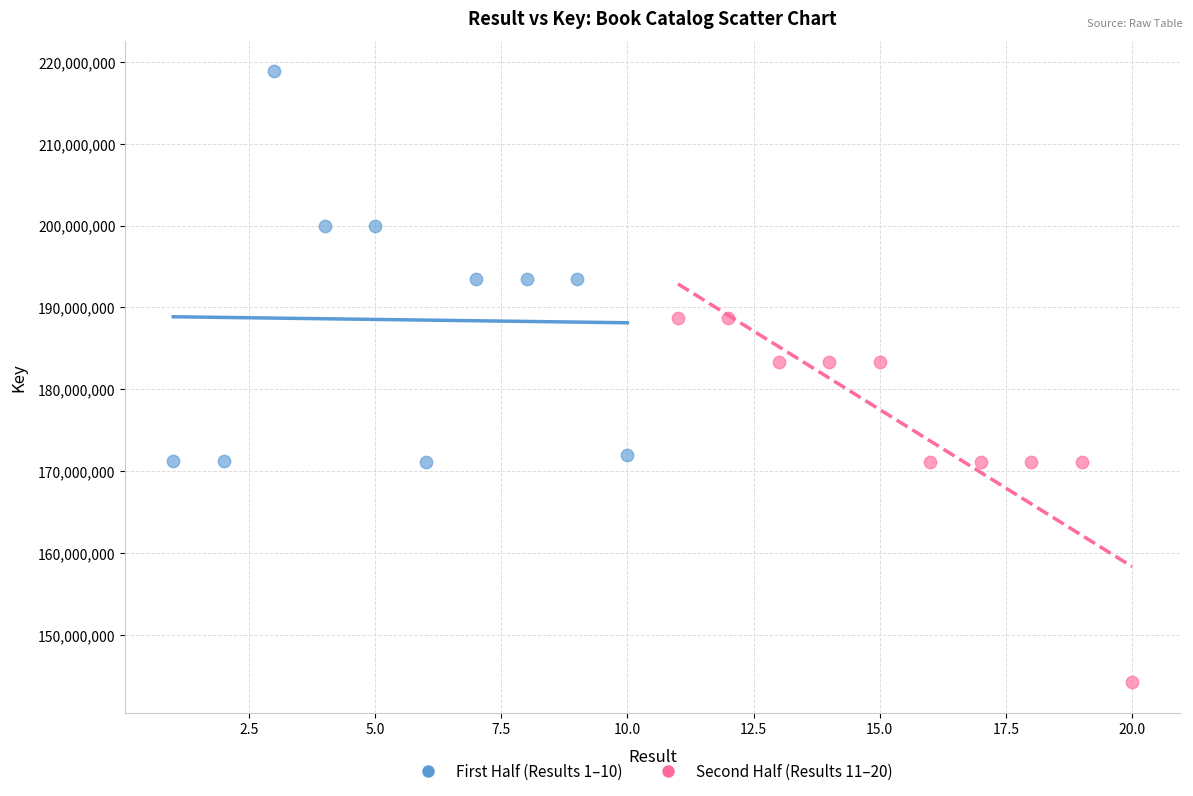

Which series contains the highest Y value?

First Half (Results 1–10)